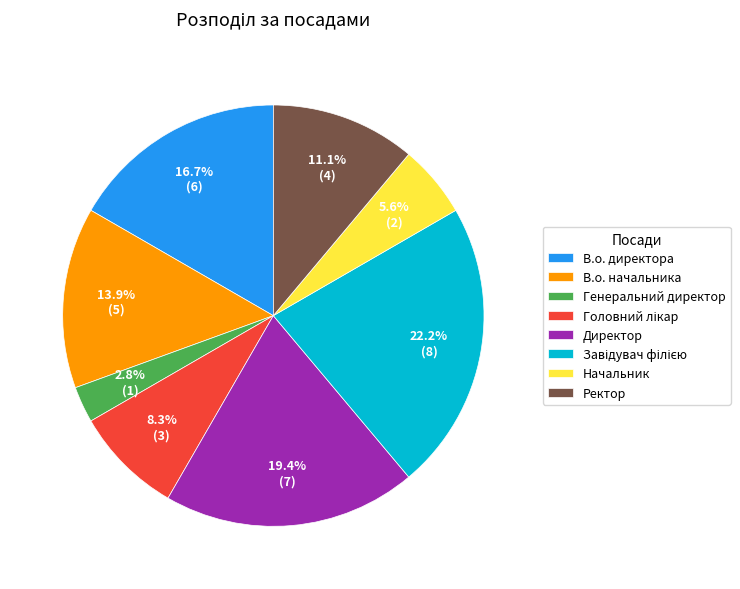

Does Директор account for over 50% of the chart?

No